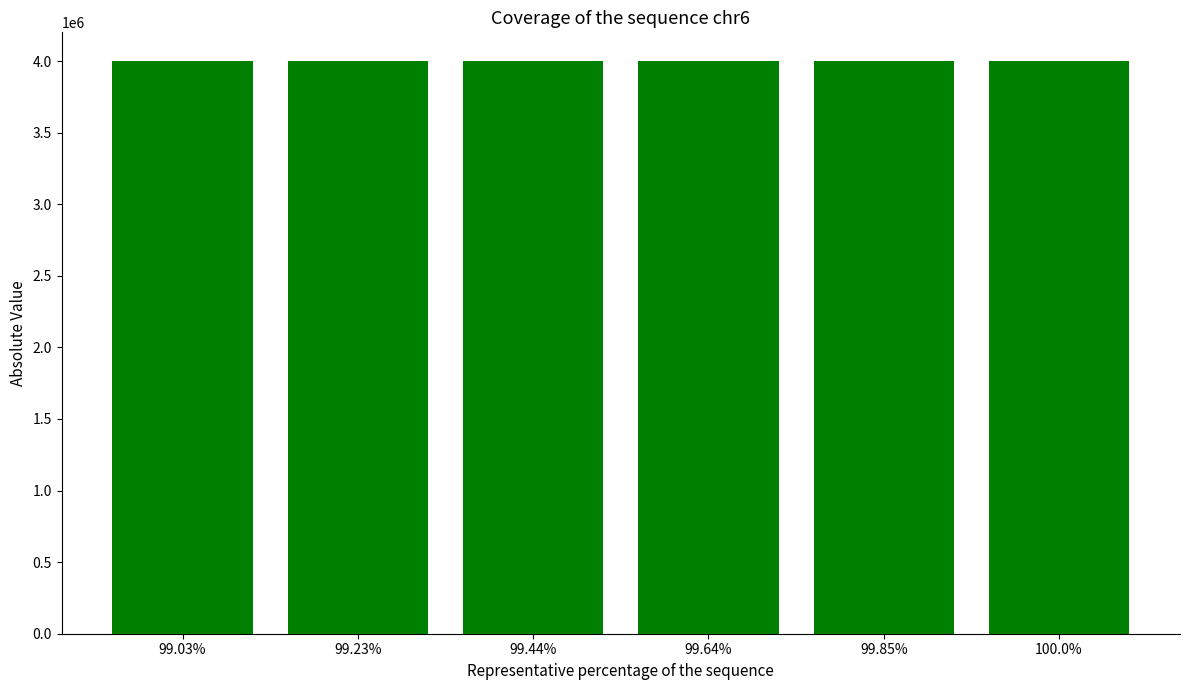

What is the difference between the values at 99.64% and 99.44%?

46